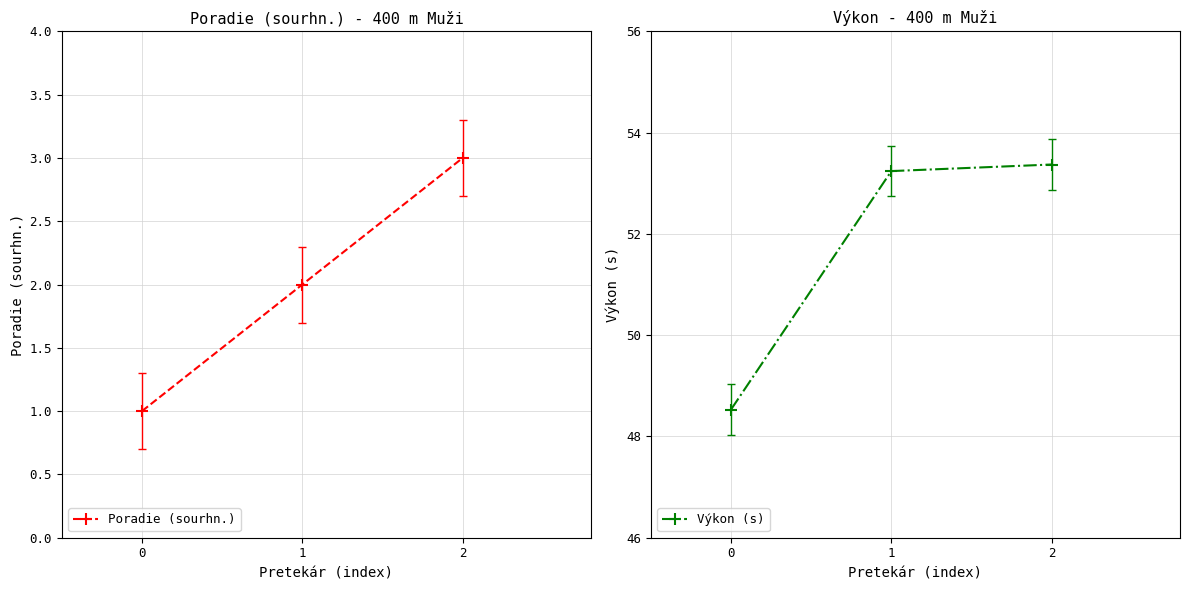

What is the approximate value of Výkon (s) at 1?

53.2